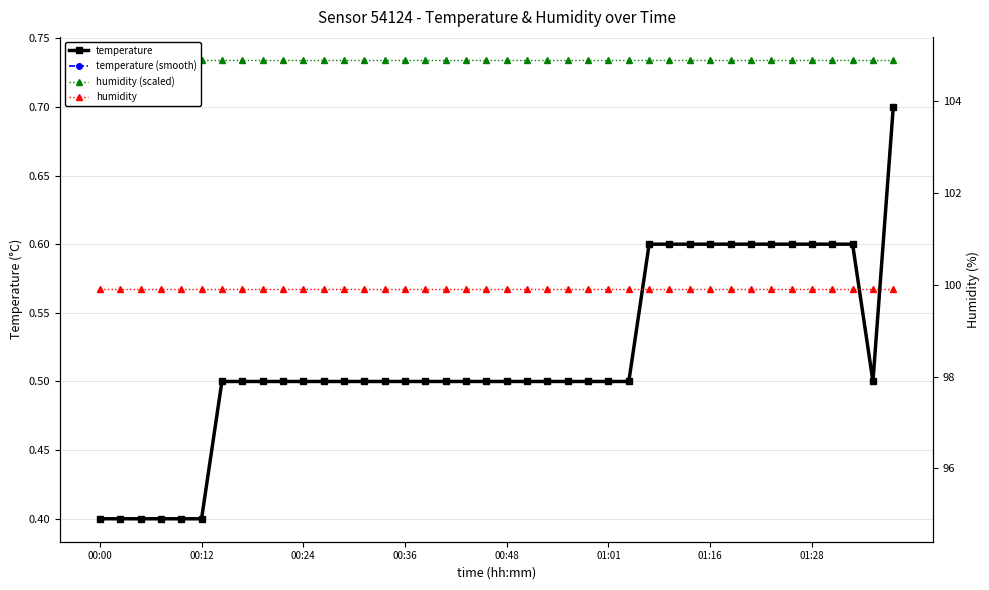

True or false: humidity has a value of 99.9 at 26.

True